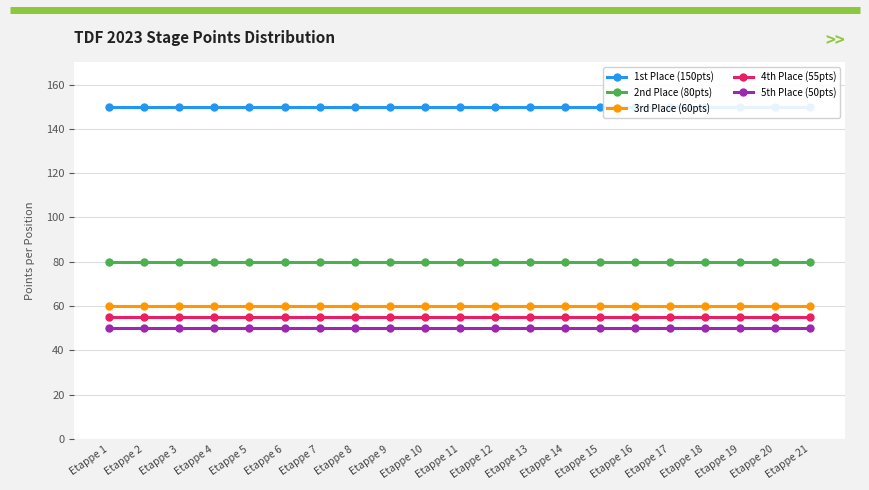

Rank the series at Etappe 3 from highest to lowest value.

1st Place (150pts), 2nd Place (80pts), 3rd Place (60pts), 4th Place (55pts), 5th Place (50pts)